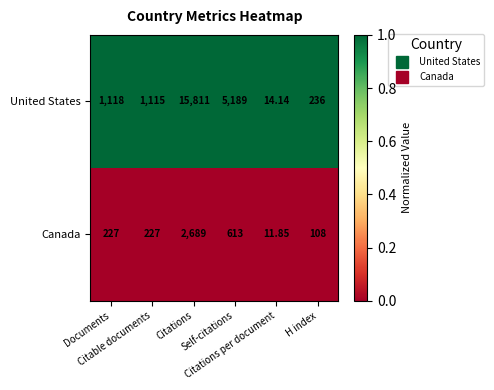

Which series has the widest spread of values?

United States